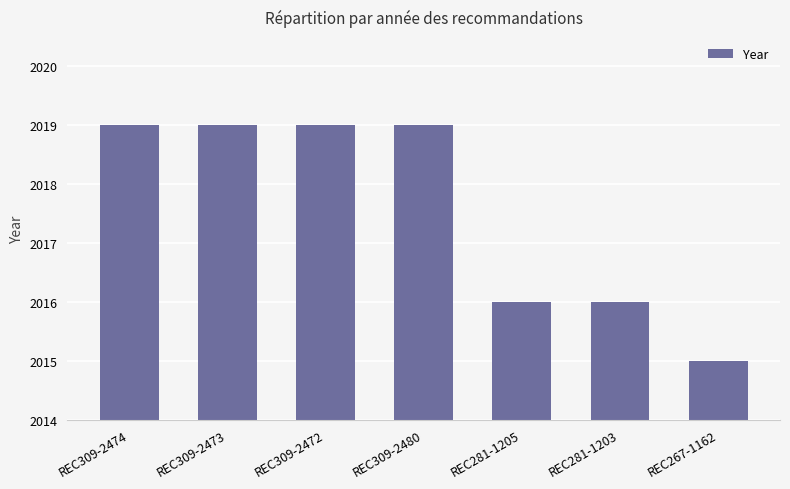

What position from the left is REC309-2473?

2